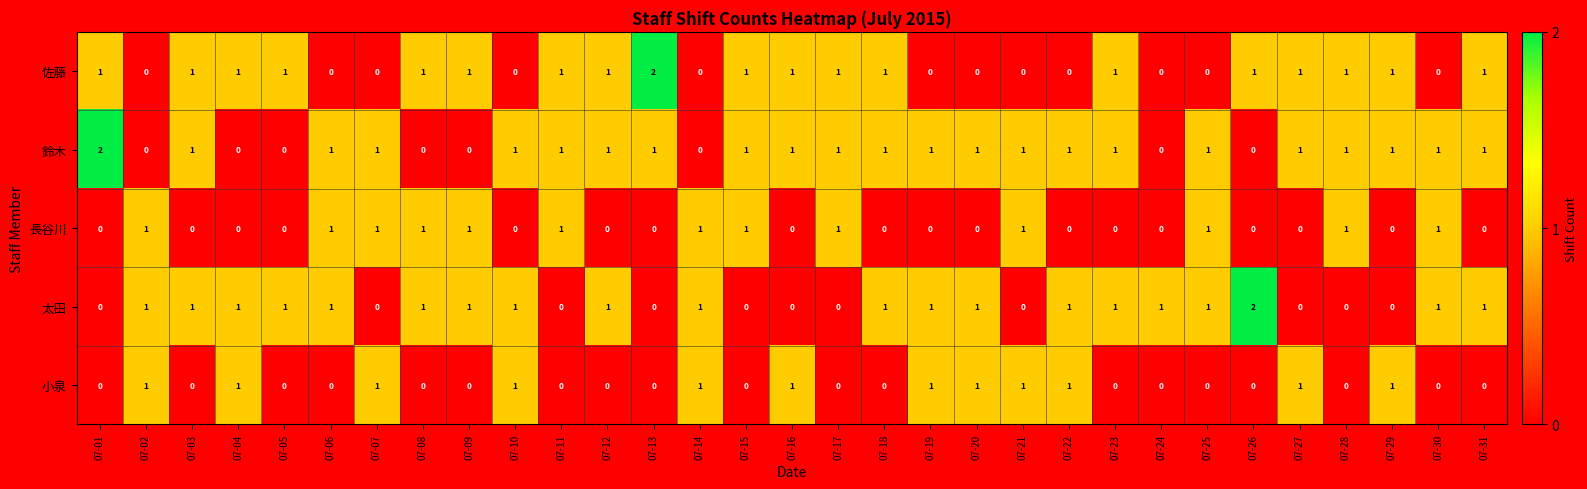

The 鈴木 series shows 0 at 07-16. True or false?

False